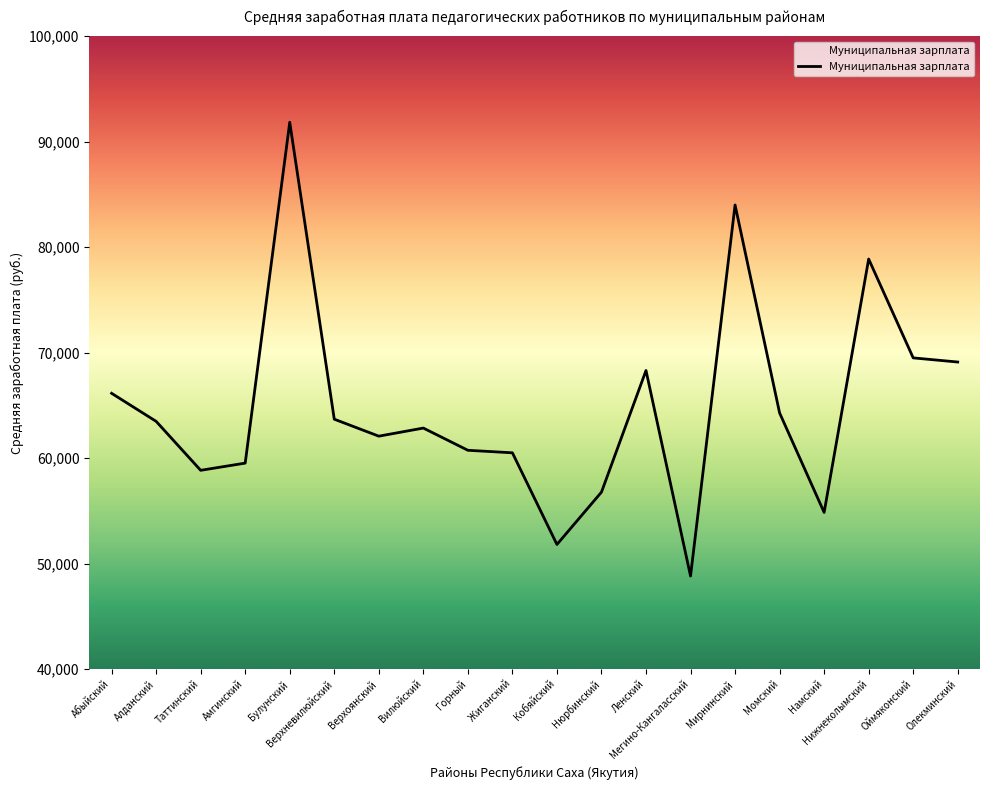

How many categories are shown in the chart?

20